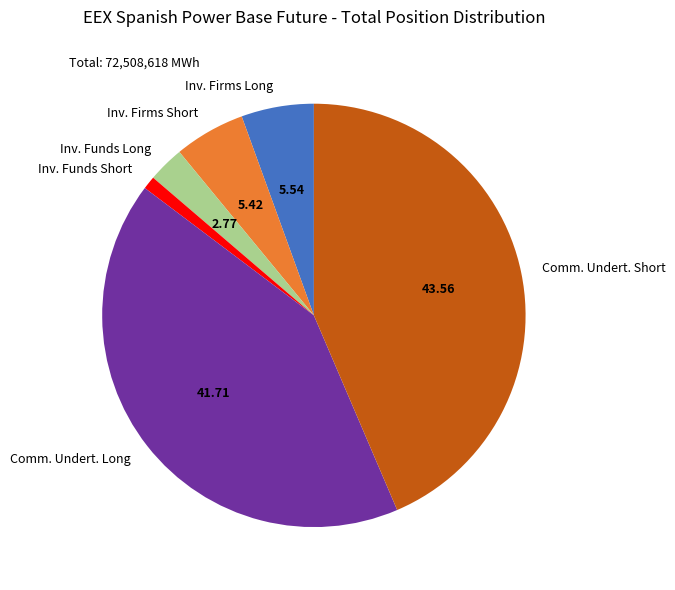

Approximately how many times larger is the value at Inv. Firms Short compared to Inv. Firms Long?

1.0